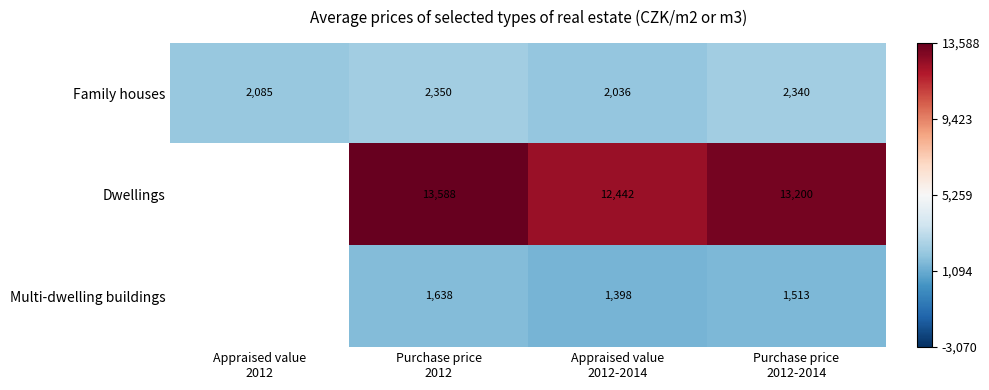

How many values in Dwellings are above zero?

3